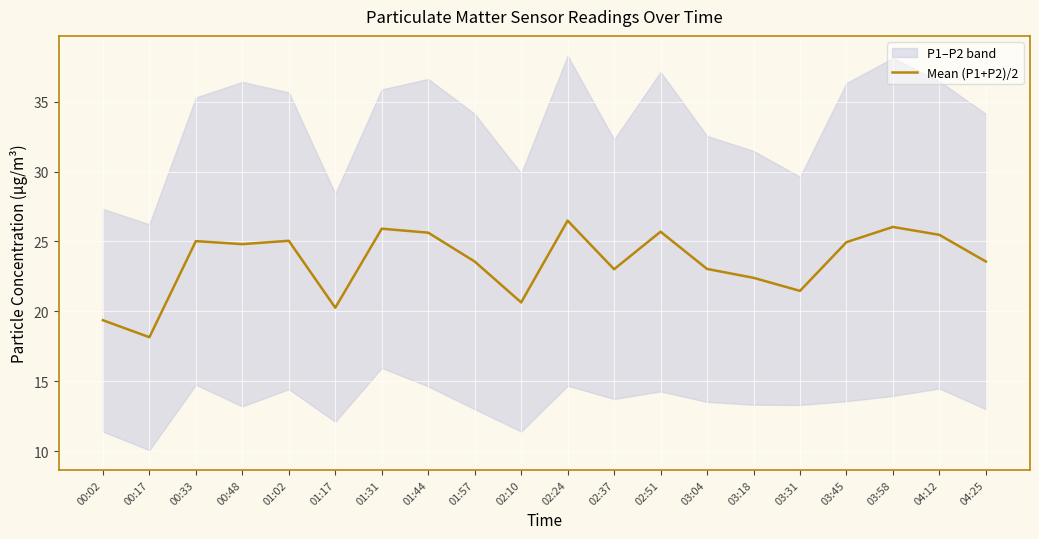

Reading left to right, list all the values displayed in this chart.

19.4	18.1	25.0	24.8	25.1	20.3	25.9	25.6	23.6	20.6	26.5	23.0	25.7	23.0	22.4	21.5	24.9	26.0	25.5	23.6